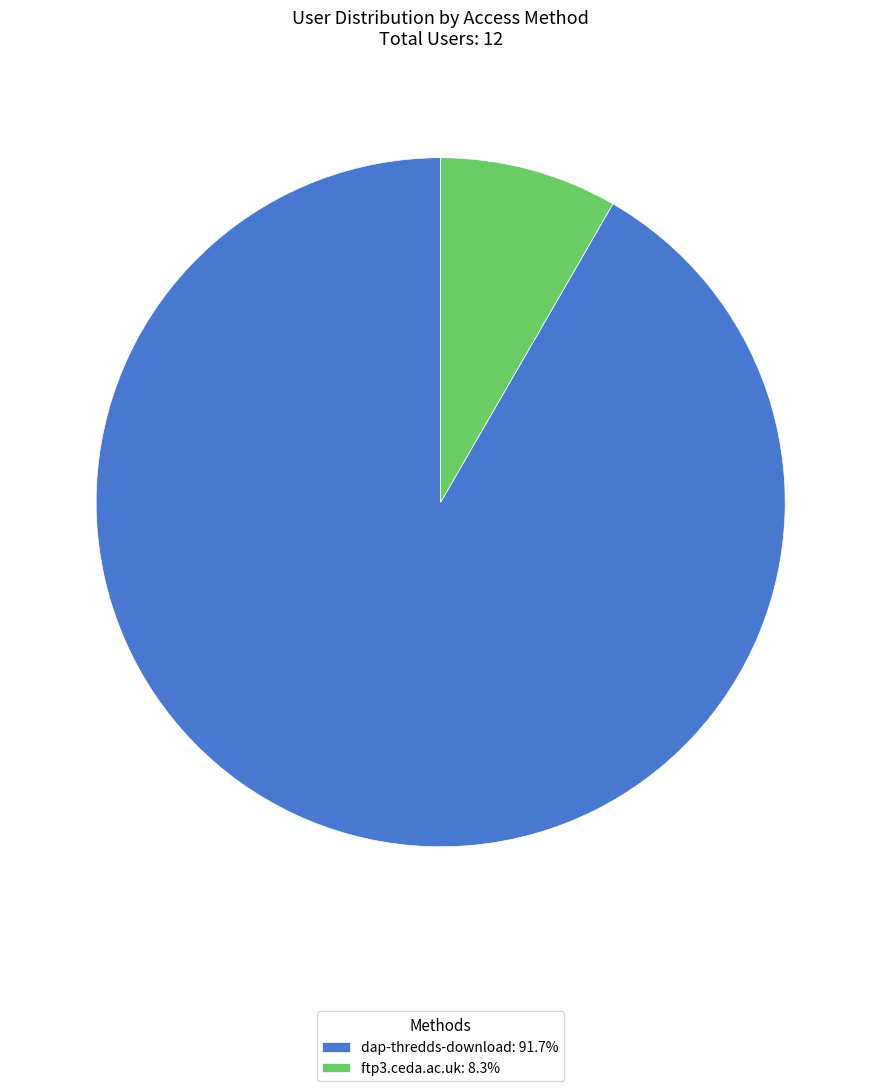

How many segments does this pie chart have?

2